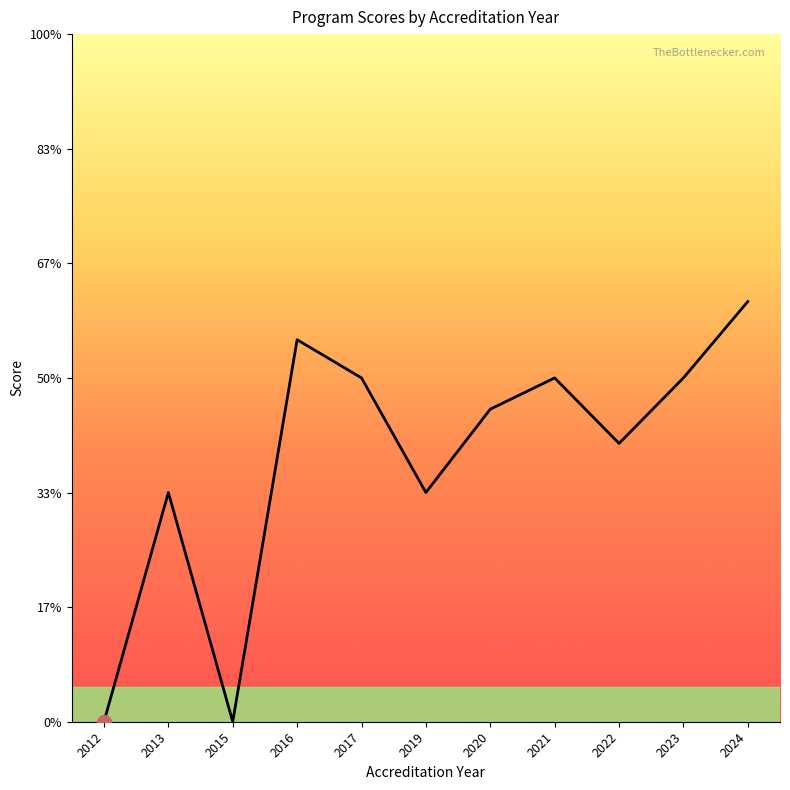

Does the chart display data point markers on the line(s)?

No